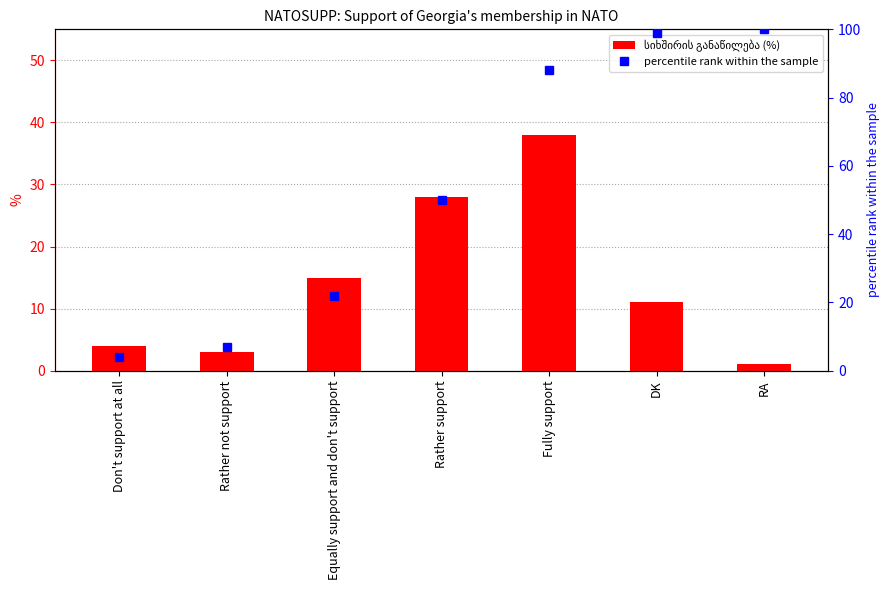

How many groups of bars are there?

7